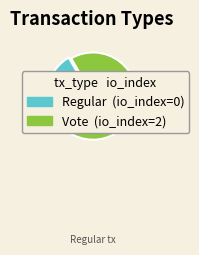

To the nearest percent, what is the combined percentage of Regular (io_index=0) and Vote (io_index=2)?

100%